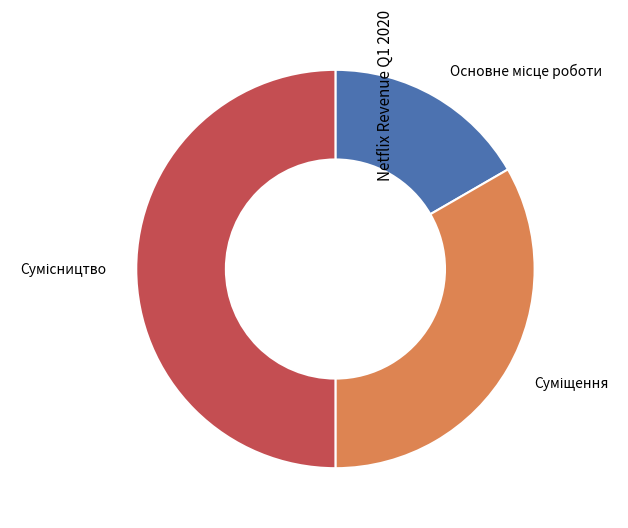

How many segments does this pie chart have?

3